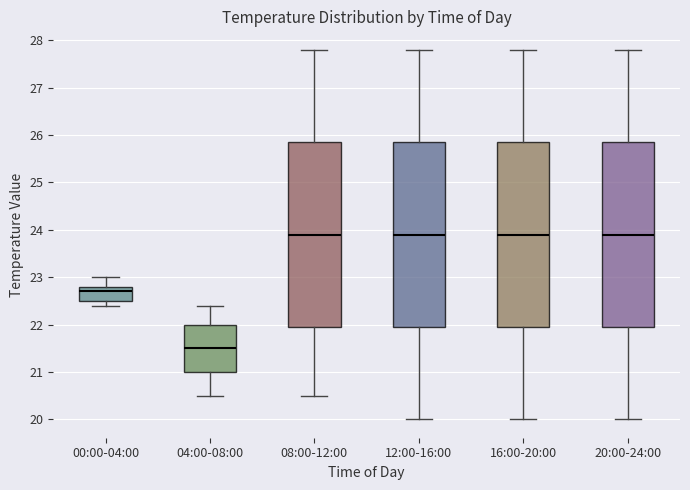

Where is the upper edge of the box for 20:00-24:00 on the y-axis? The values are not printed on the chart, so give them approximately, as read against the axis.

25.9